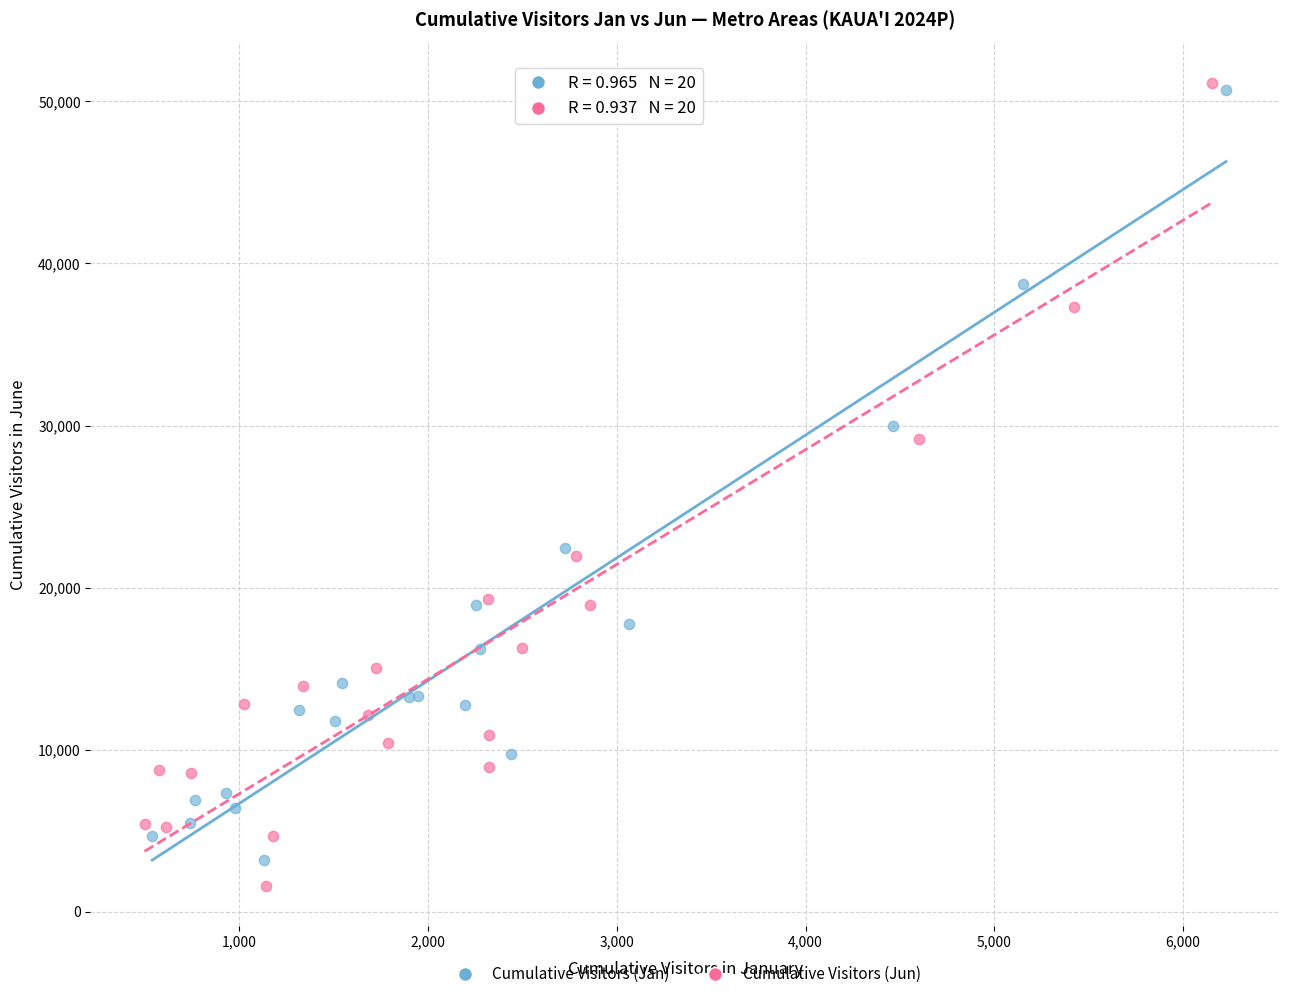

What are all the series names shown in the legend?

Cumulative Visitors (Jan), Cumulative Visitors (Jun)